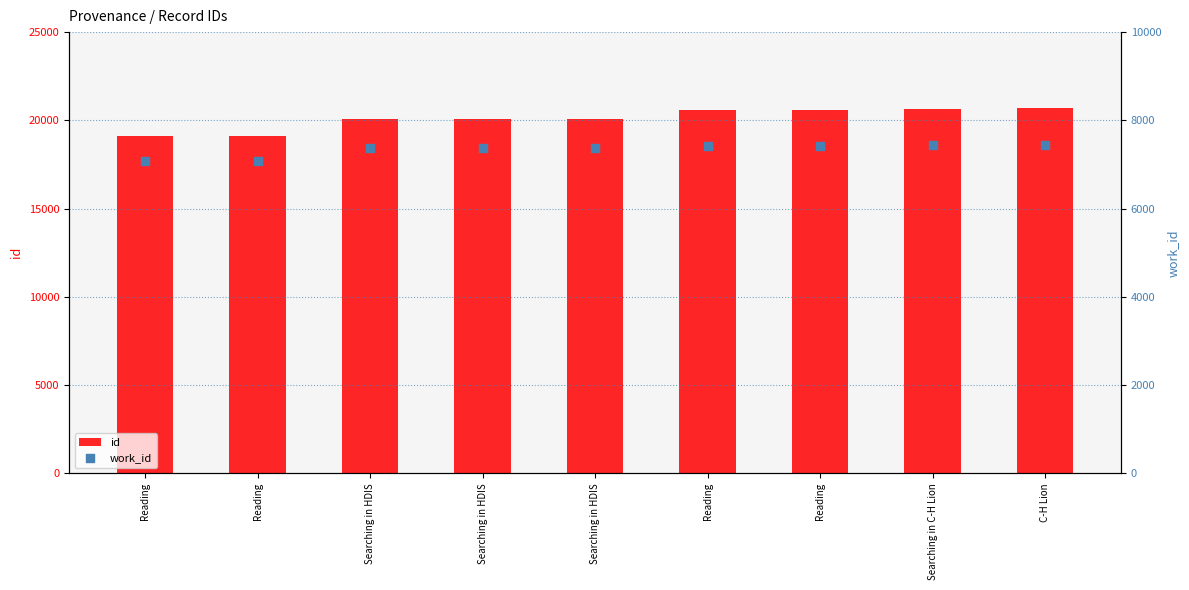

Which series contains the lowest Y value?

work_id